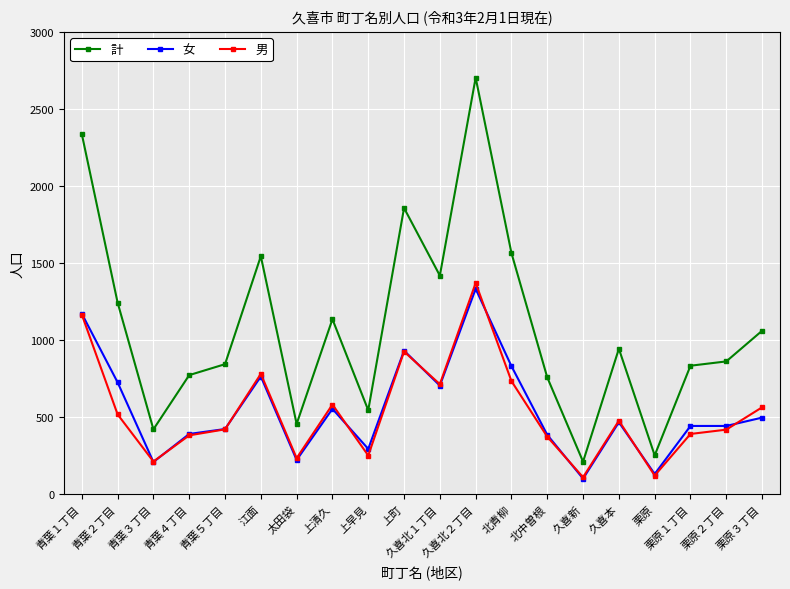

What value does the 計 series have at 青葉３丁目, to the nearest 100?

400